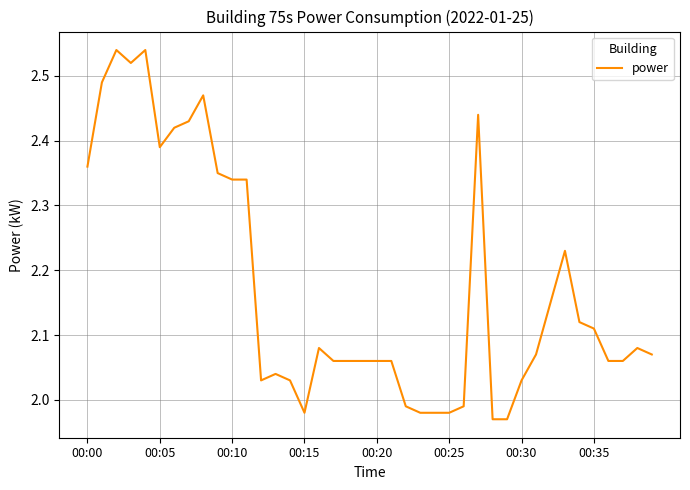

What is the difference between the maximum and minimum values?

0.6